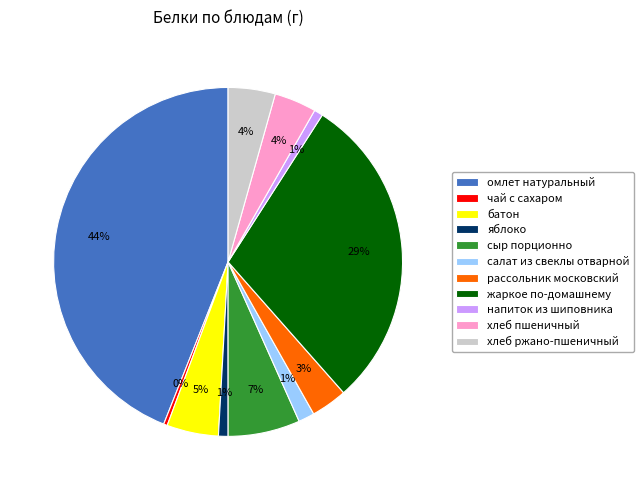

What is the largest slice in the pie chart?

омлет натуральный